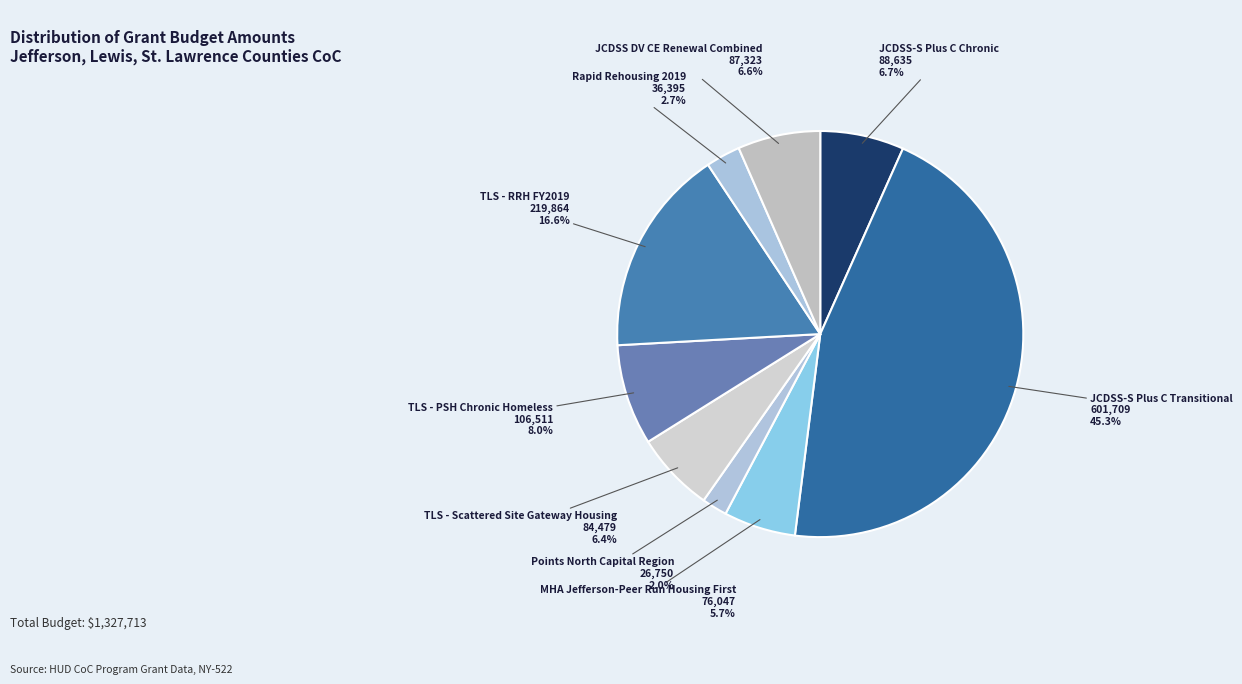

How many slices are in this pie chart?

9